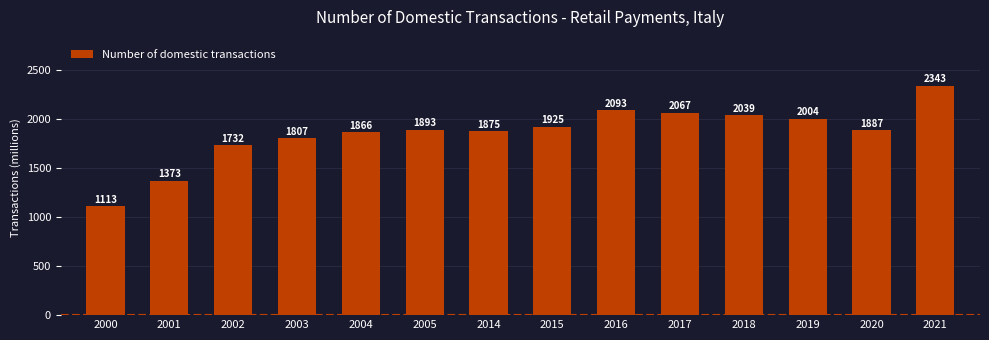

What is the minimum value shown in the chart?

1113.3